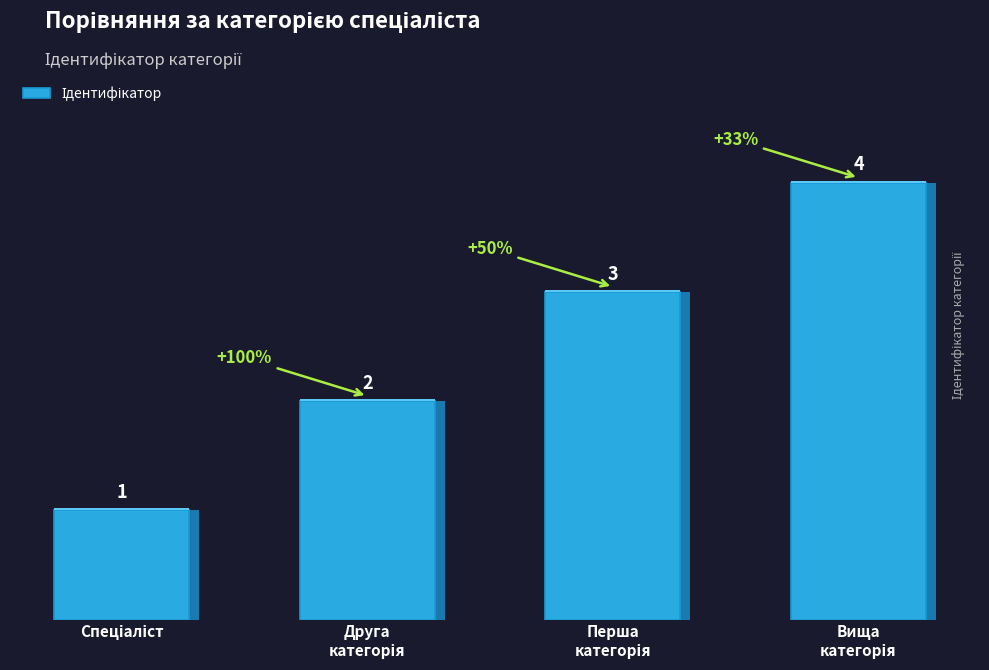

What is the maximum value shown in the chart?

4